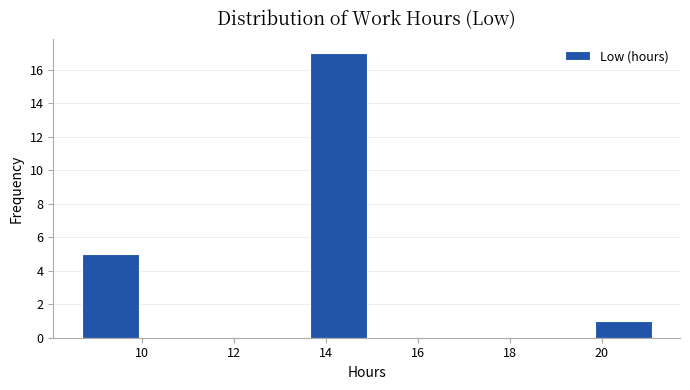

Which range on the x-axis has the tallest bar?

13.6 to 14.8